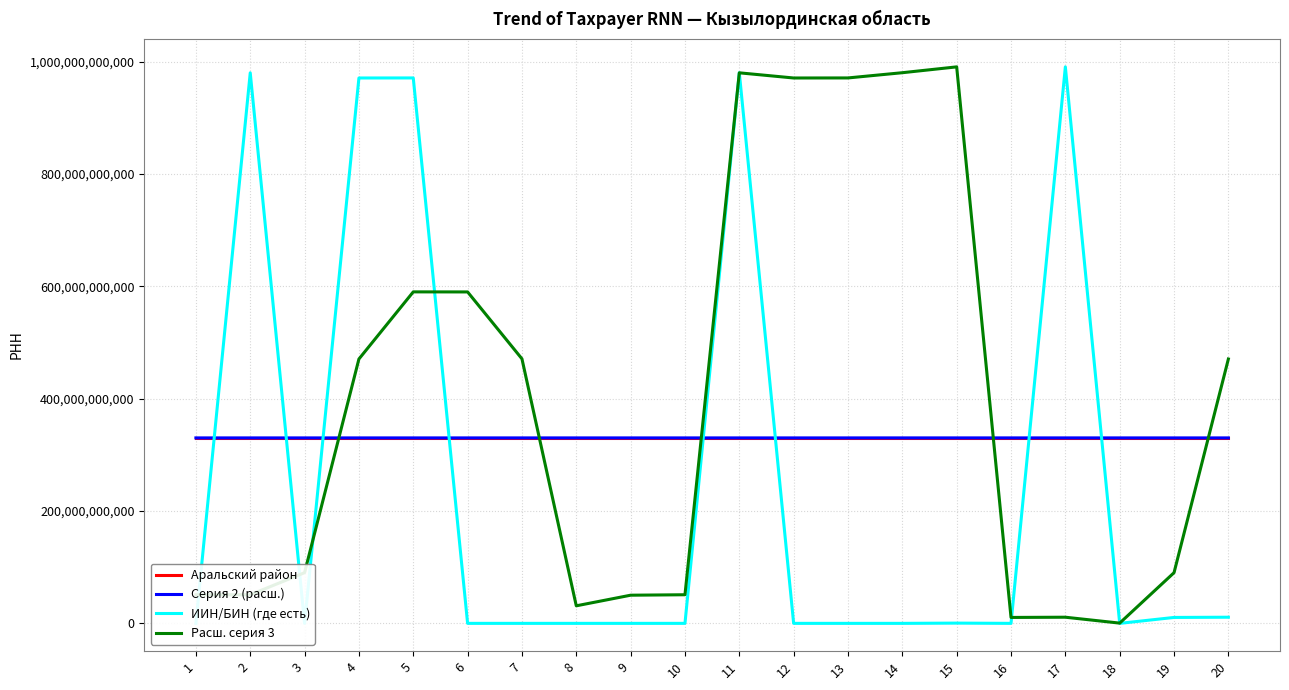

What is the sum of all Расш. серия 3 values?

7923022692840